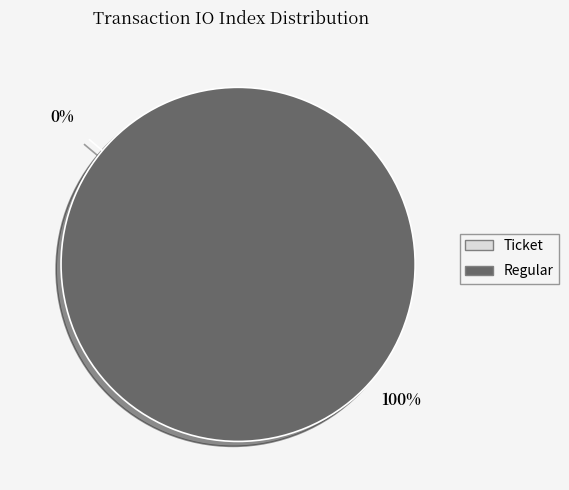

Which slice is the smallest?

Ticket